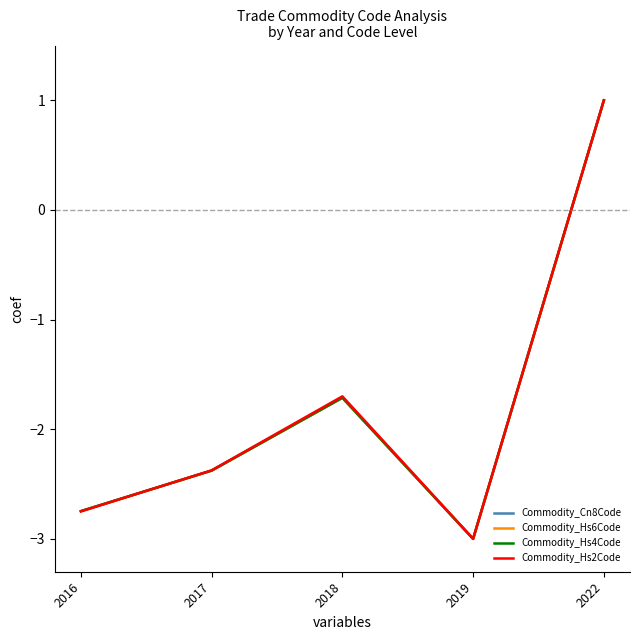

The value of Commodity_Hs4Code at 2018 is -1.7. True or false?

True